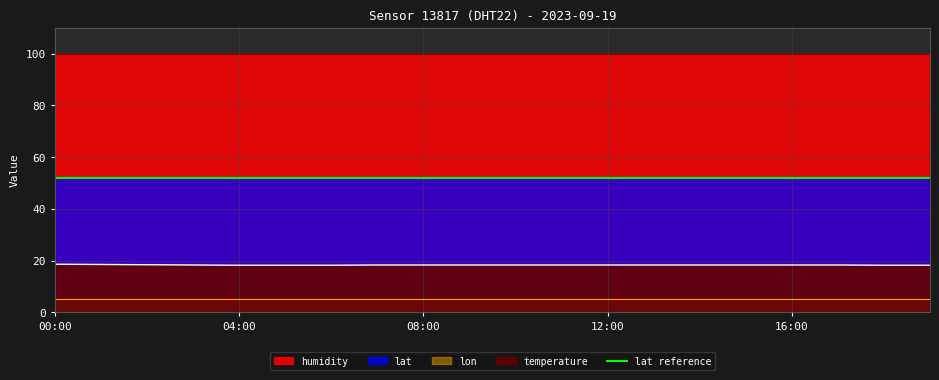

Does the chart have visible grid lines?

Yes